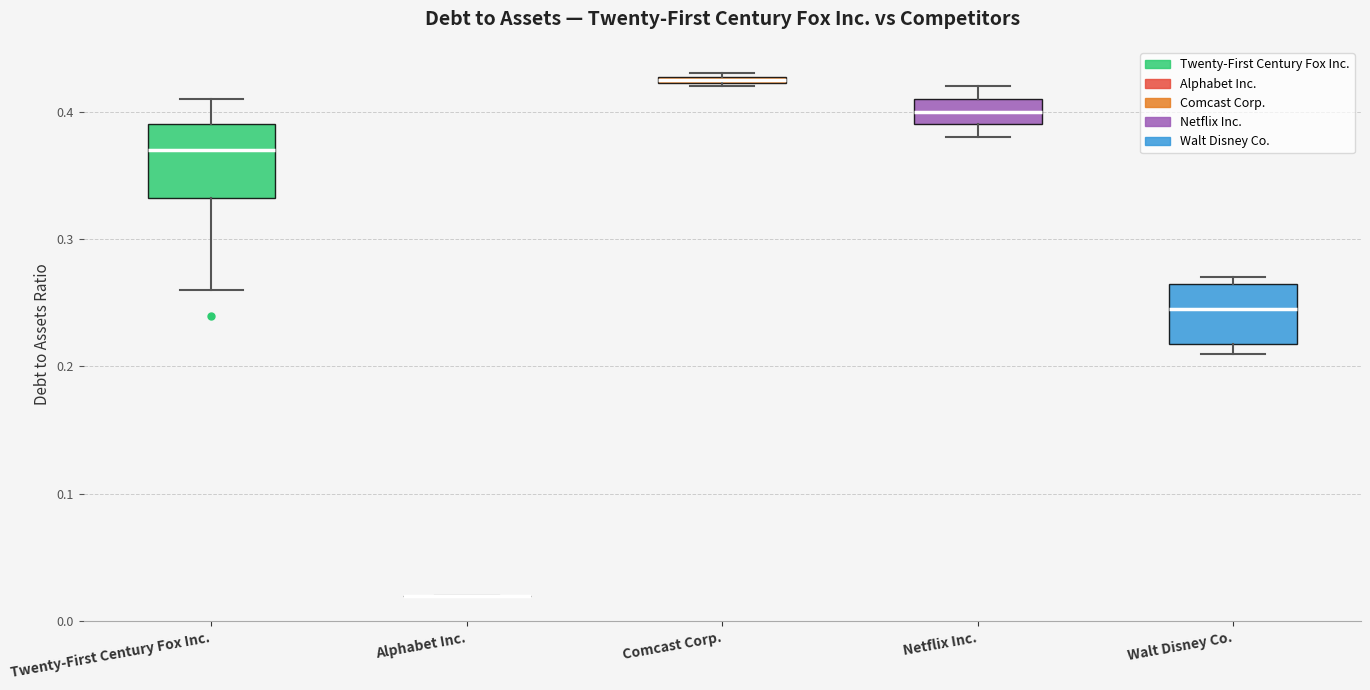

Where is the upper edge of the box for Twenty-First Century Fox Inc. on the y-axis? The values are not printed on the chart, so give them approximately, as read against the axis.

0.39